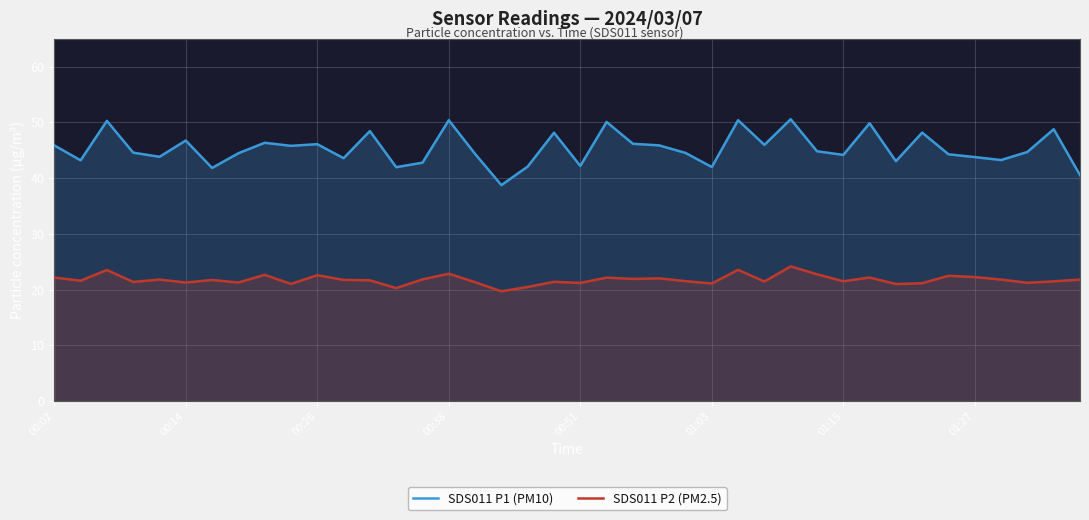

What is the difference between the maximum and minimum values in the SDS011 P2 (PM2.5) series?

4.5